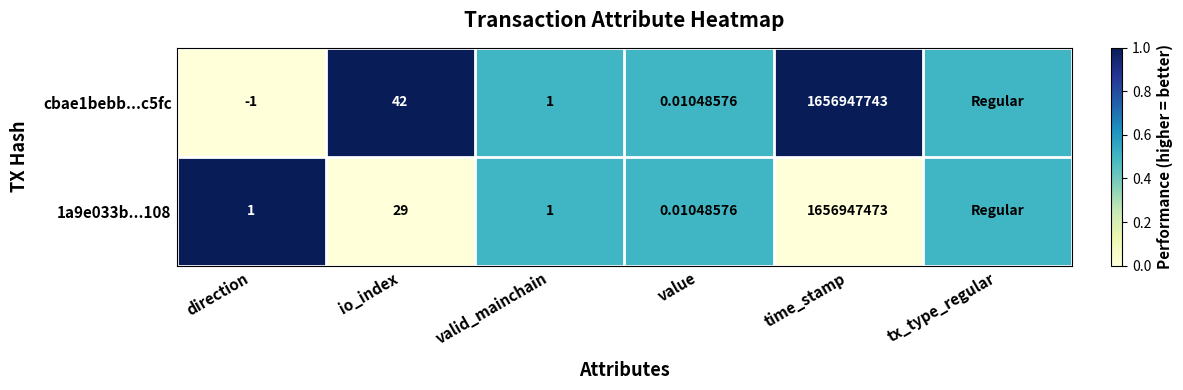

Which has a higher value, direction or valid_mainchain?

valid_mainchain